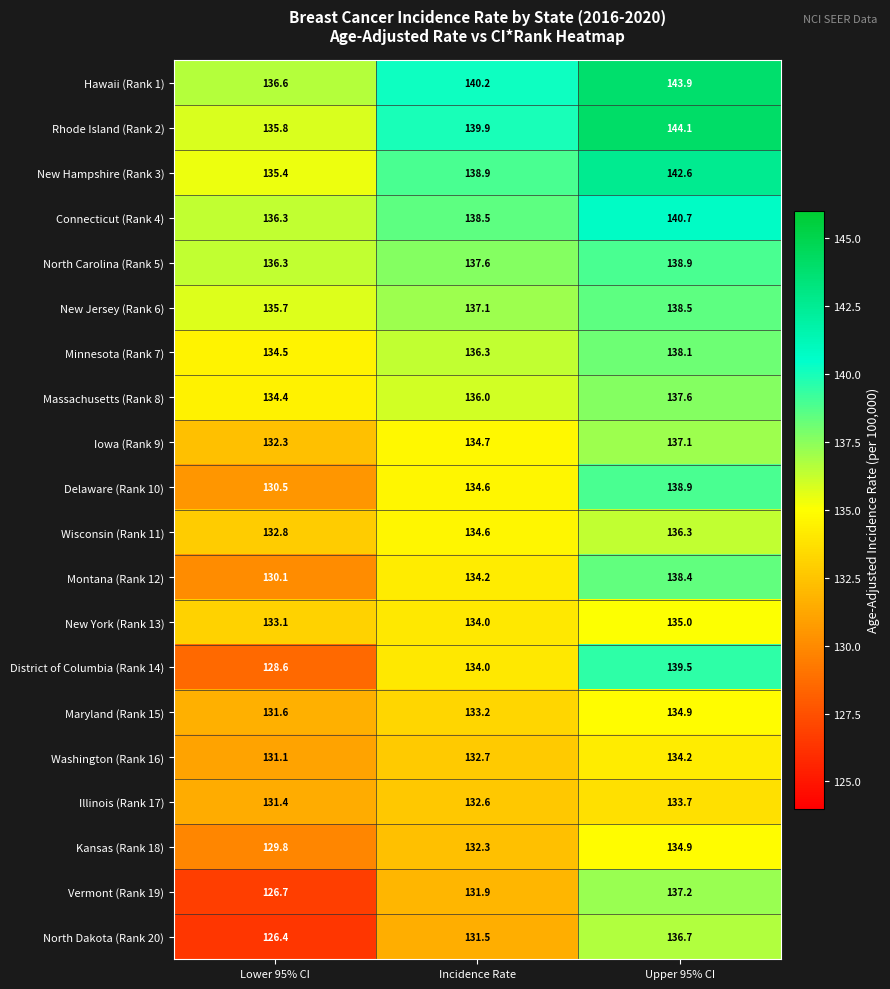

What is the sum of all Maryland (Rank 15) values?

399.7